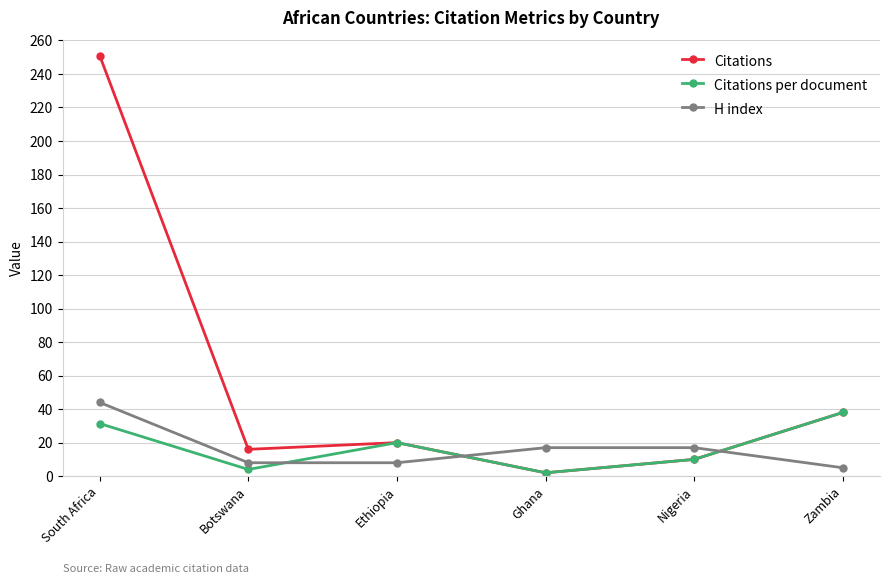

What is the minimum value for H index?

5.0